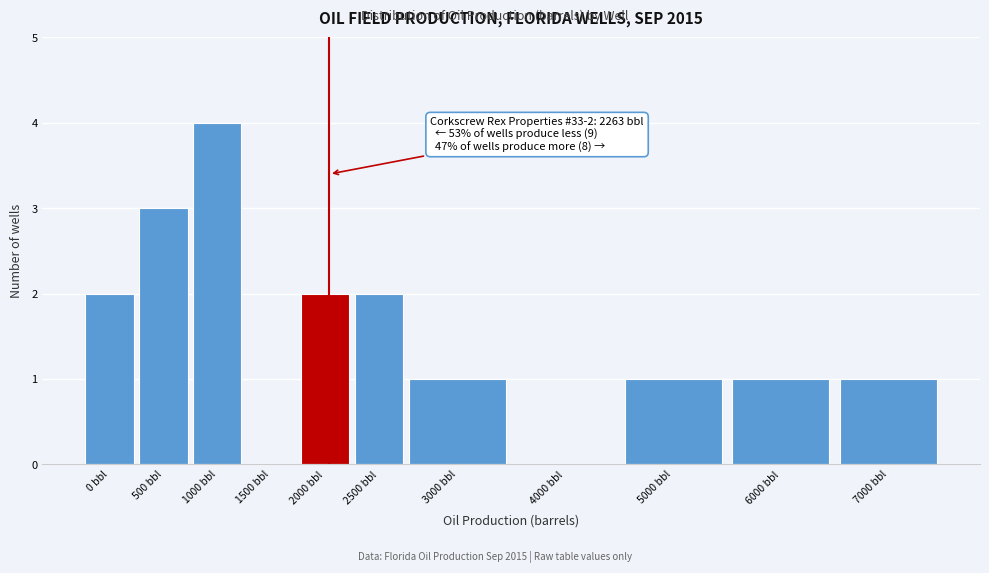

Reading right to left, extract all data points from this chart.

7000 bbl=1	6000 bbl=1	5000 bbl=1	4000 bbl=0	3000 bbl=1	2500 bbl=2	2000 bbl=2	1500 bbl=0	1000 bbl=4	500 bbl=3	0 bbl=2